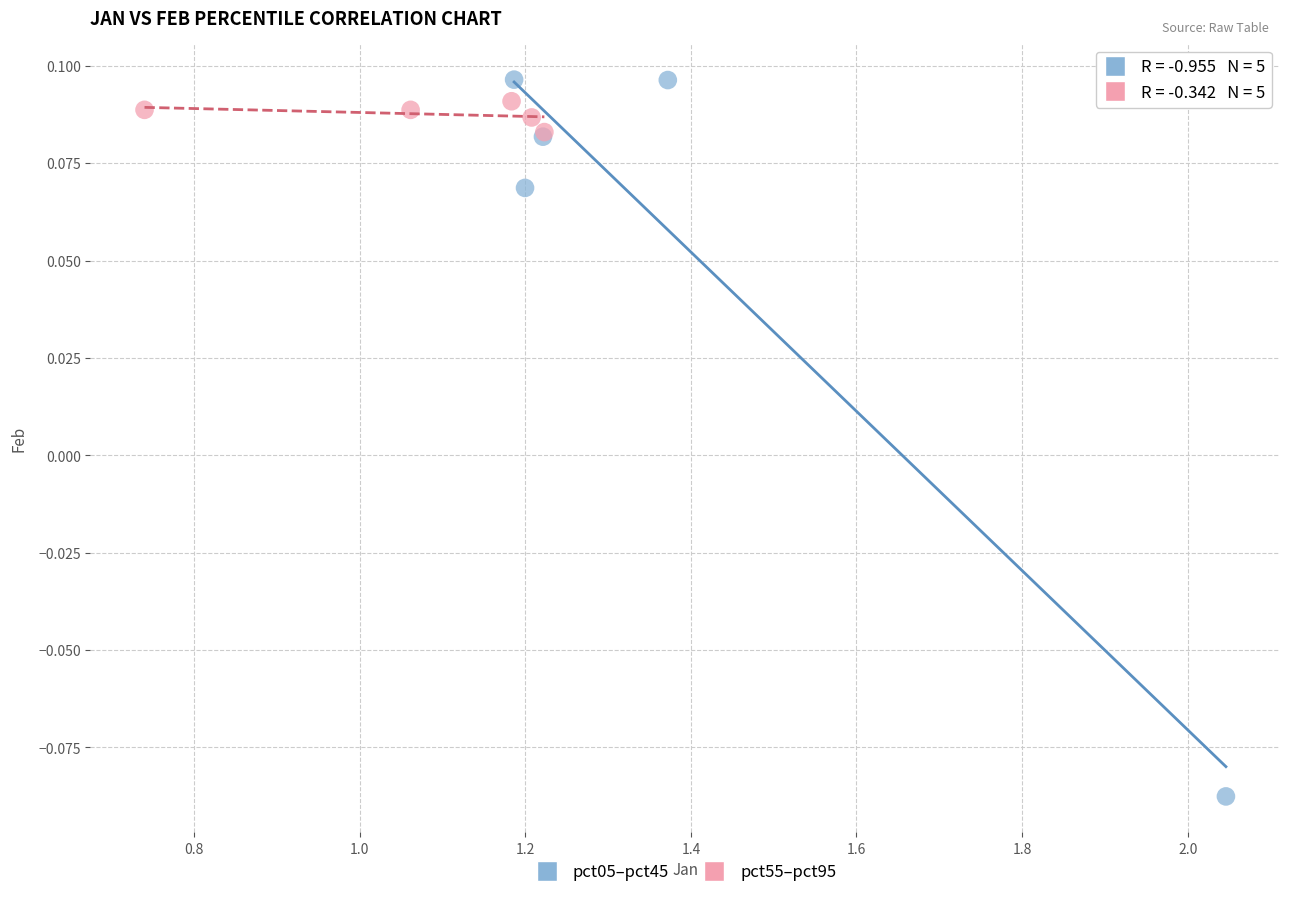

What are all the series names shown in the legend?

pct05–pct45, pct55–pct95